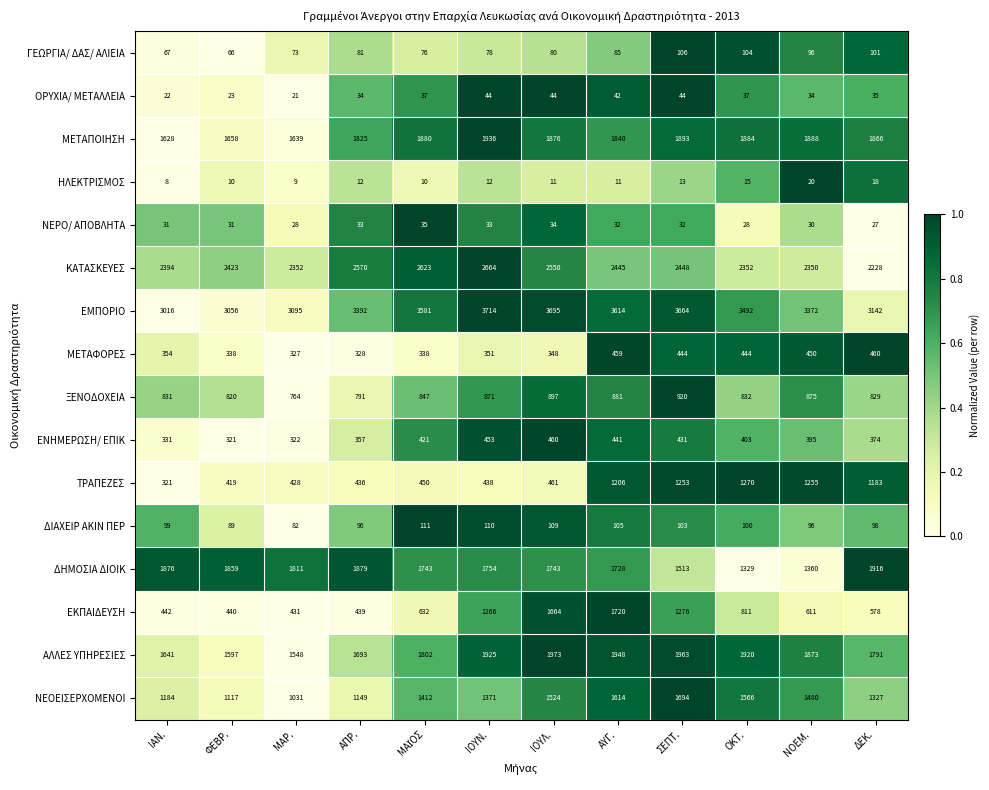

What is the lowest value of the ΚΑΤΑΣΚΕΥΕΣ series?

2228